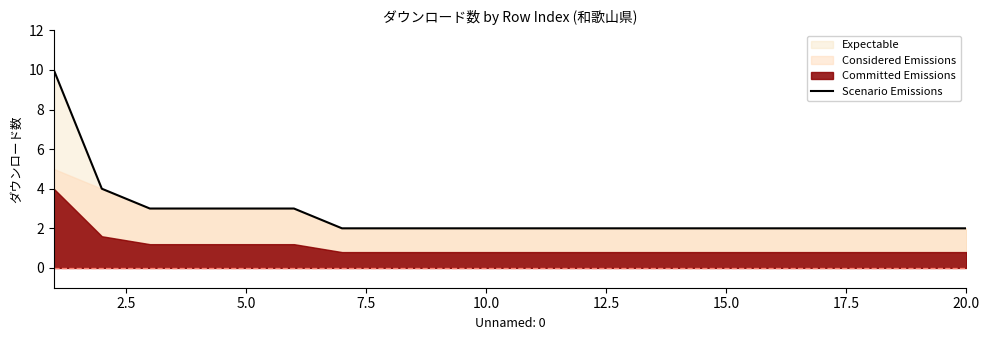

How many lines are shown in the chart?

1